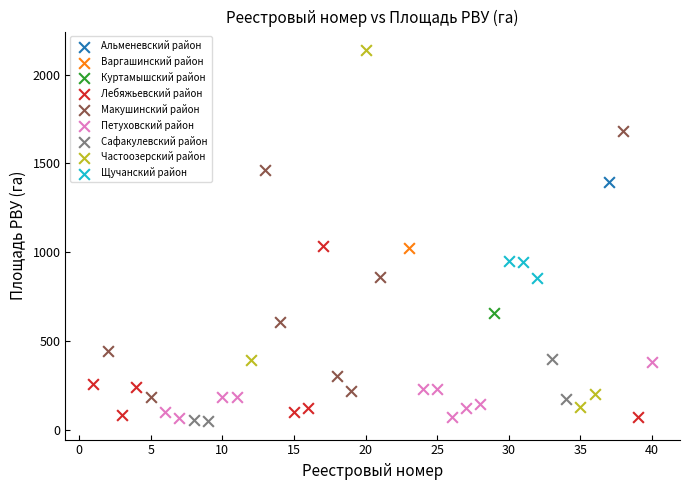

What are all the series names shown in the legend?

Альменевский район, Варгашинский район, Куртамышский район, Лебяжьевский район, Макушинский район, Петуховский район, Сафакулевский район, Частоозерский район, Щучанский район